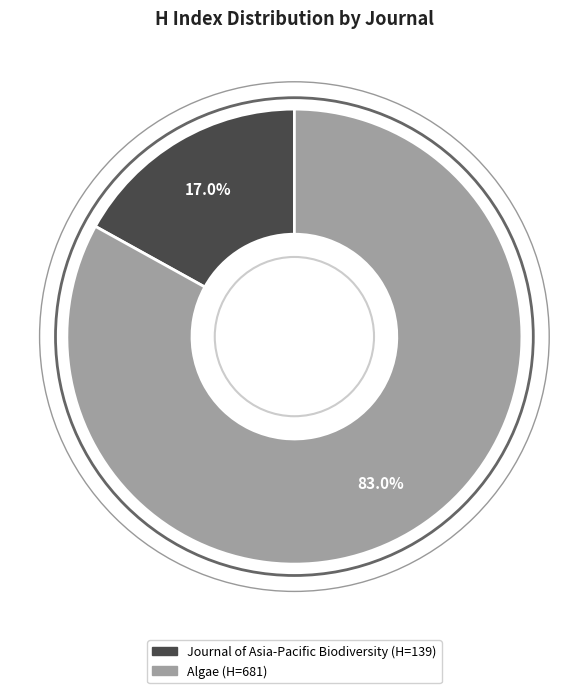

Which category has the biggest portion of the pie?

Algae